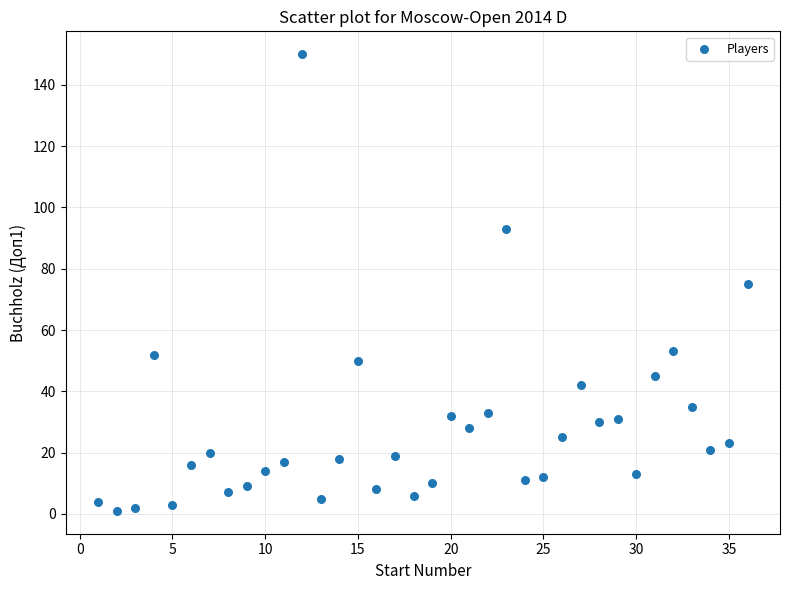

What is the range of Y values (max minus min)?

149